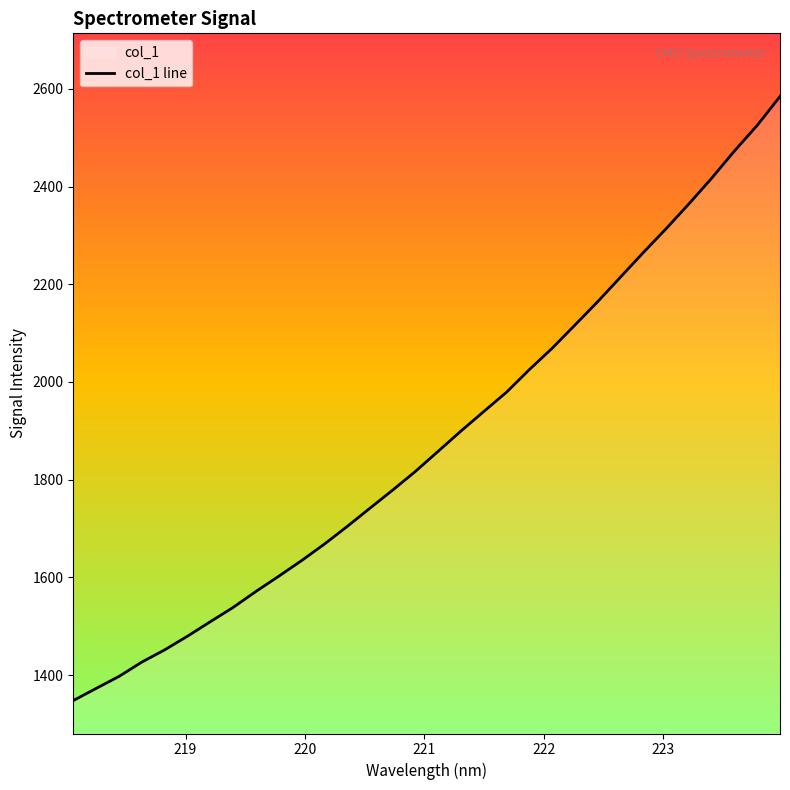

What is the greatest value displayed?

2584.5